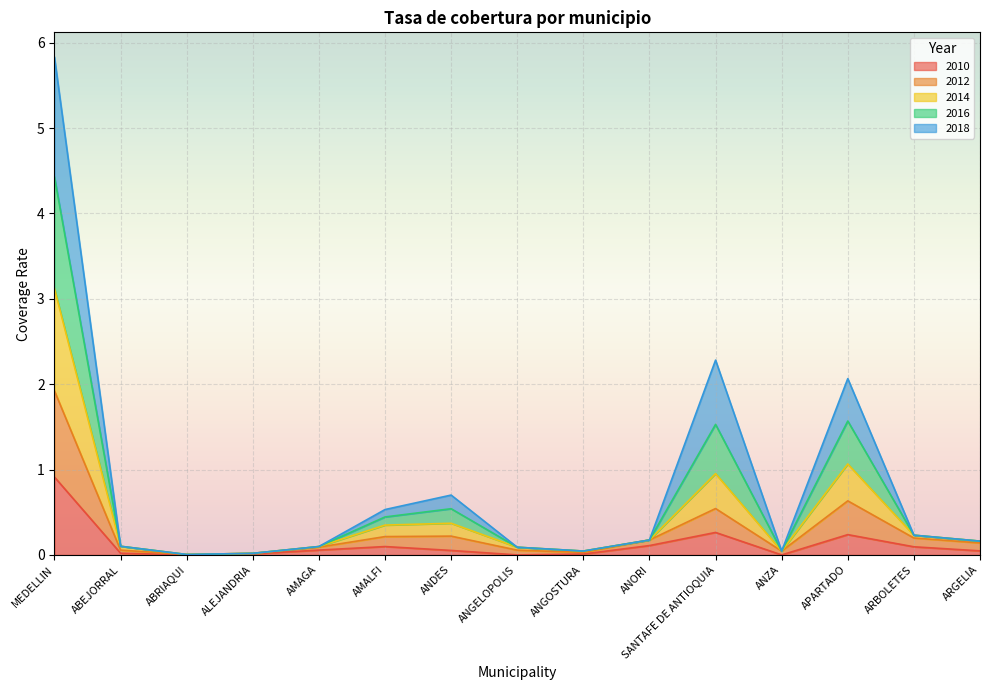

True or false: 2016 and 2014 cross at least once.

False